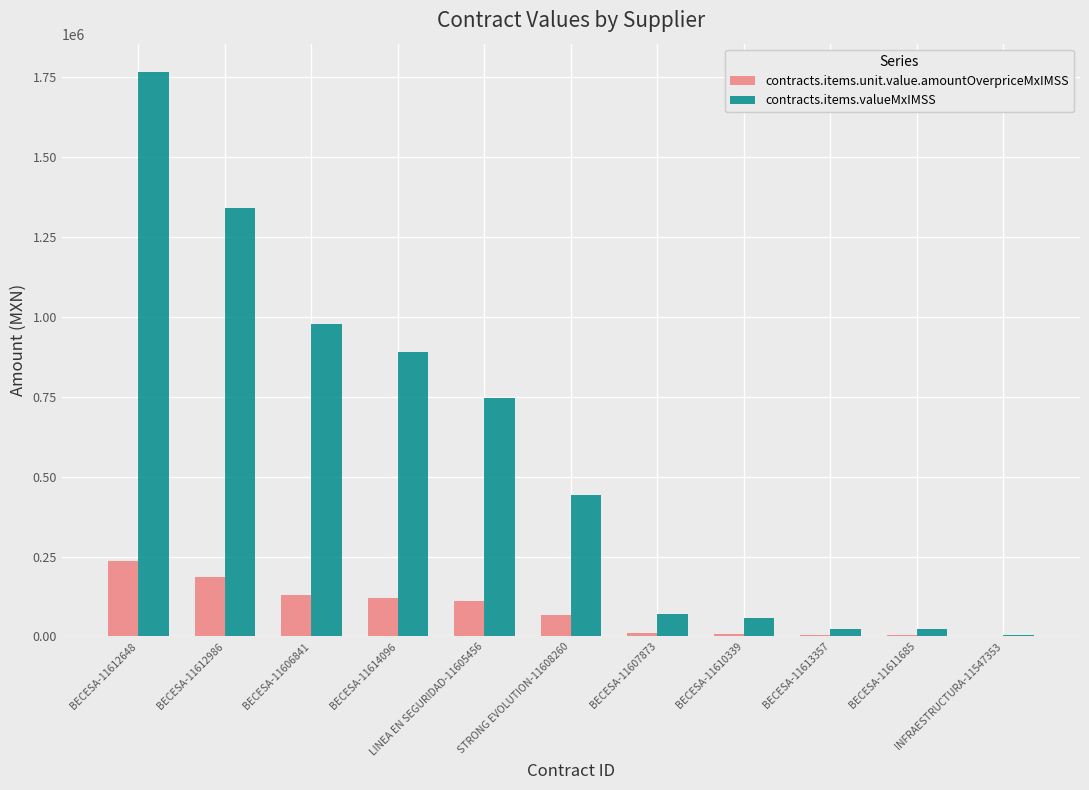

What value does the contracts.items.unit.value.amountOverpriceMxIMSS series have at LINEA EN SEGURIDAD-11605456?

109370.9